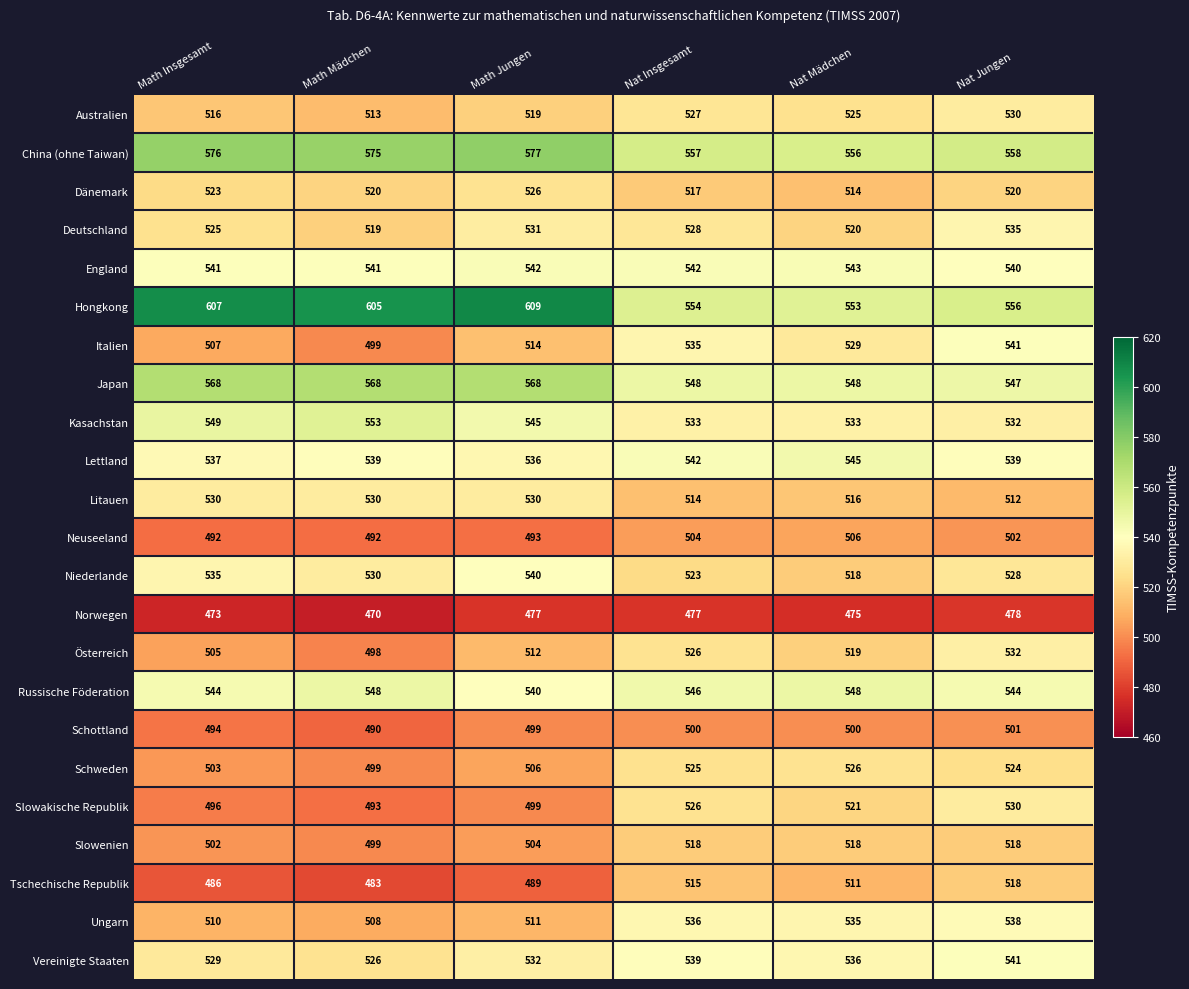

The value of Österreich at Math Insgesamt is 726. True or false?

False